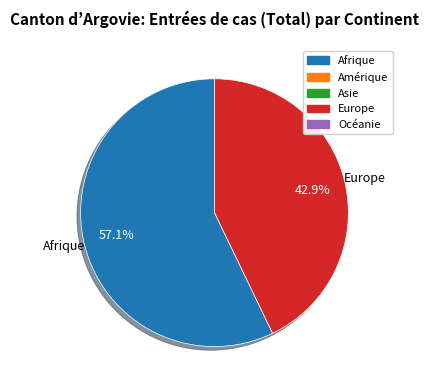

Is there any slice that represents more than half of the pie?

Yes